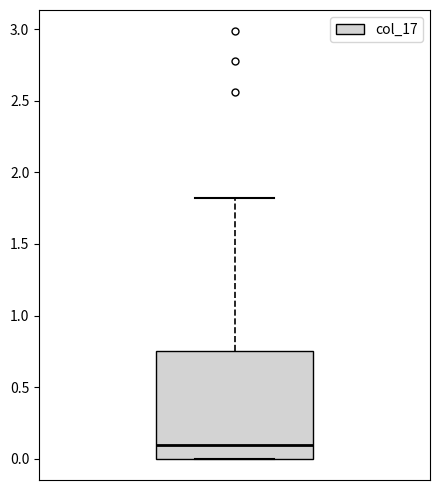

Read this box plot against the y-axis: the position of the median line, the range covered by the box, and the ends of both whiskers. The values are not printed on the chart, so give them approximately, as read against the axis.

median 0.10, box 0.00 to 0.75, whiskers 0.00 to 1.80